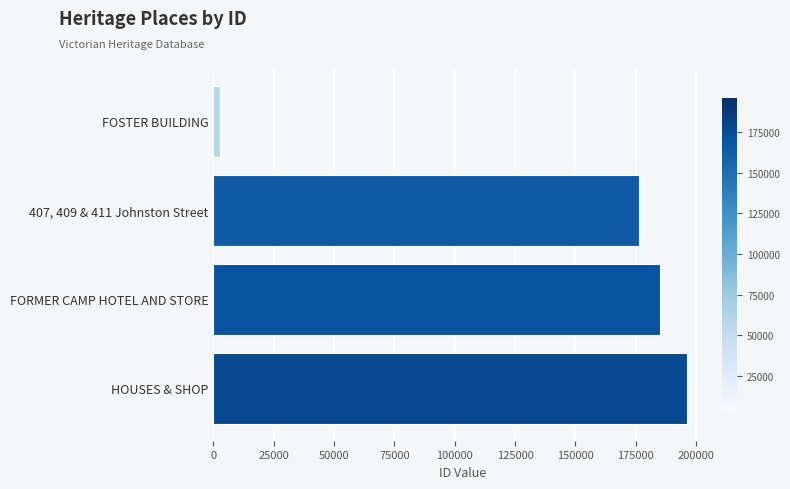

Rank the categories by value from highest to lowest.

HOUSES & SHOP, FORMER CAMP HOTEL AND STORE, 407, 409 & 411 Johnston Street, FOSTER BUILDING